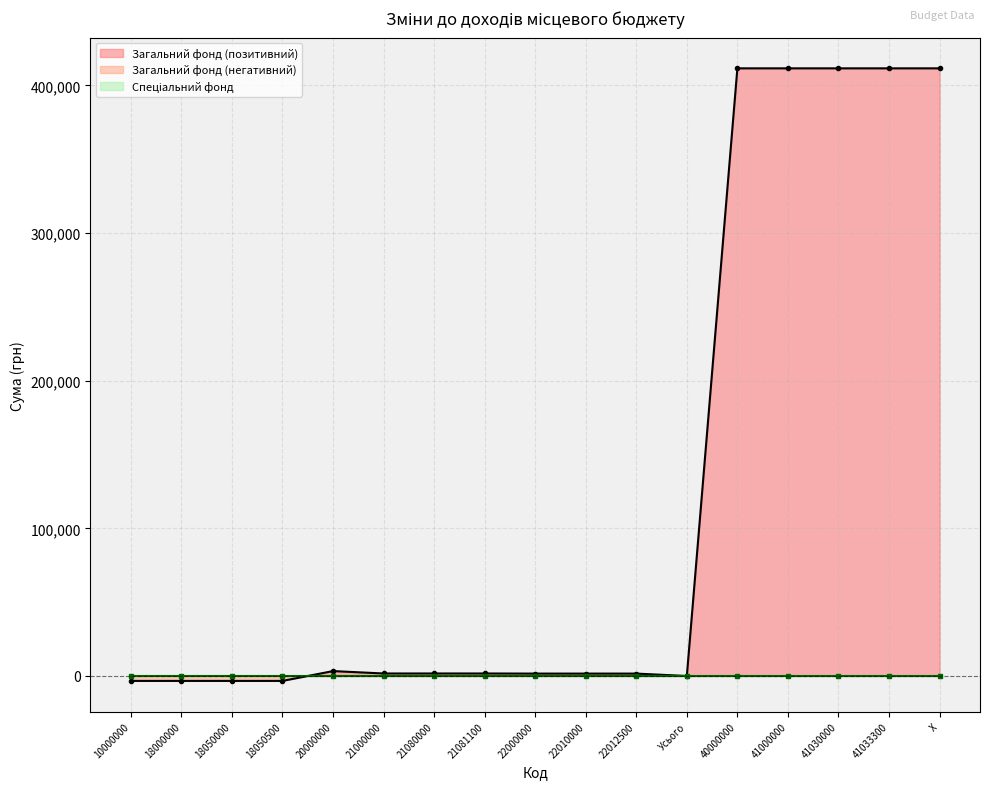

How many interior local valleys (lower than both neighbors) does the data have?

1